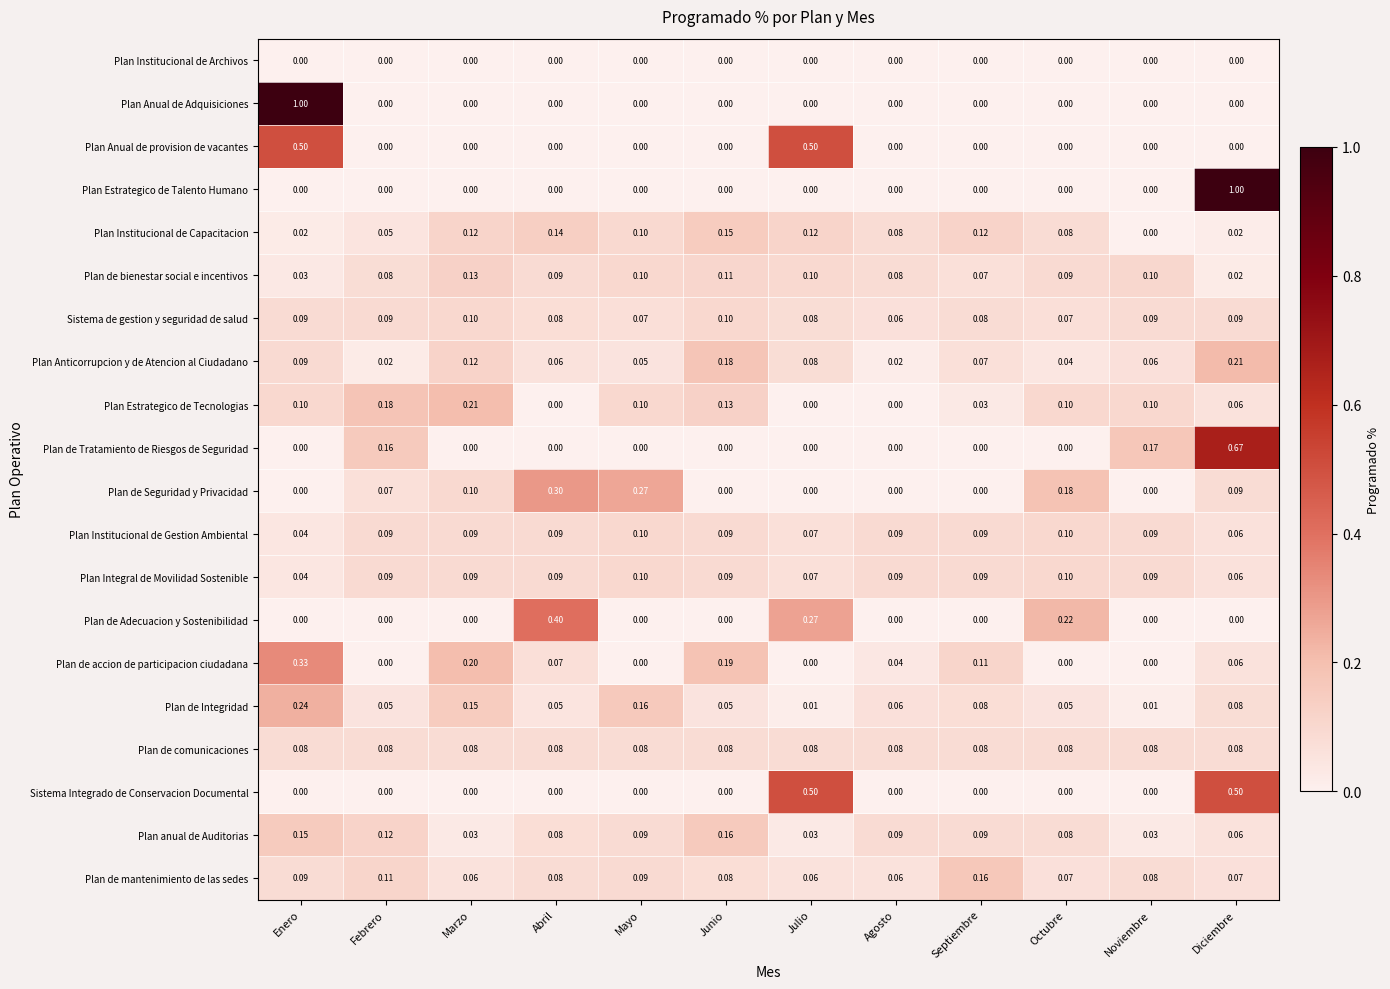

At how many categories does at least one series exceed 0?

12